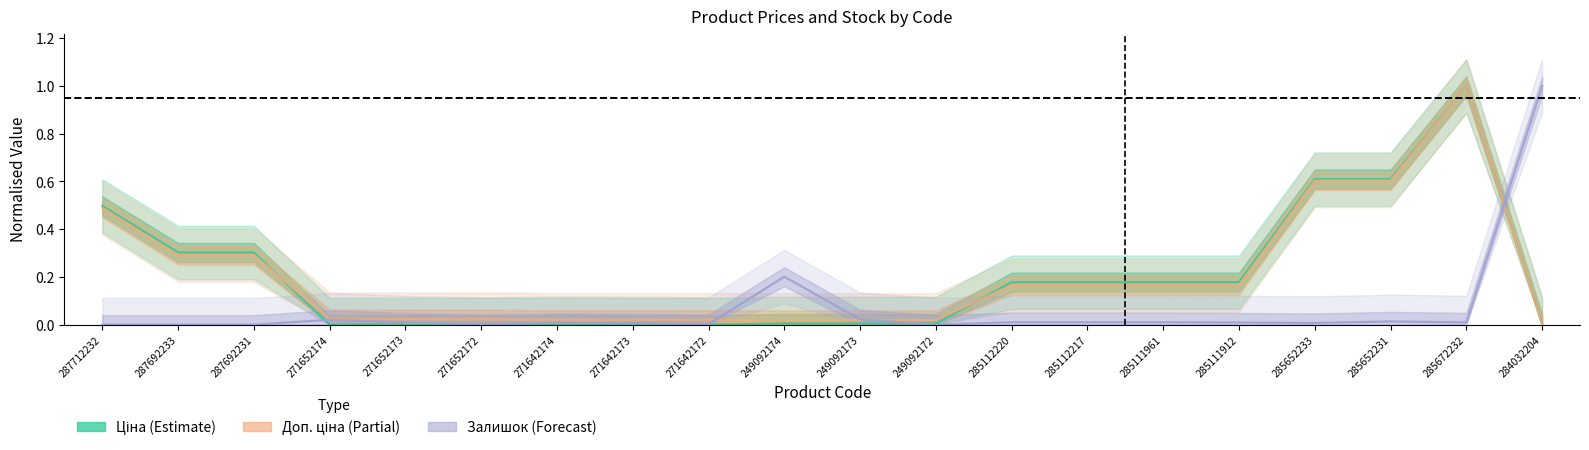

Is this an area chart (filled region under the line)?

No